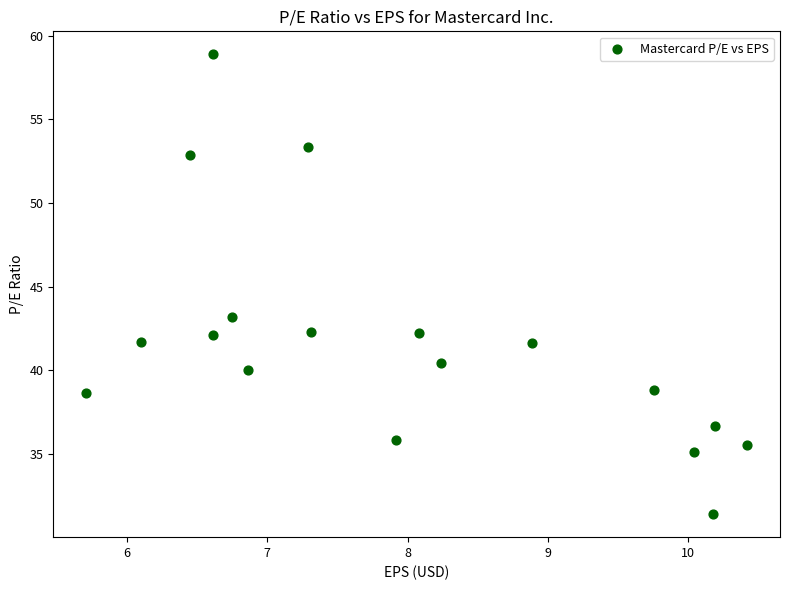

What is the range of Y values (max minus min)?

27.5